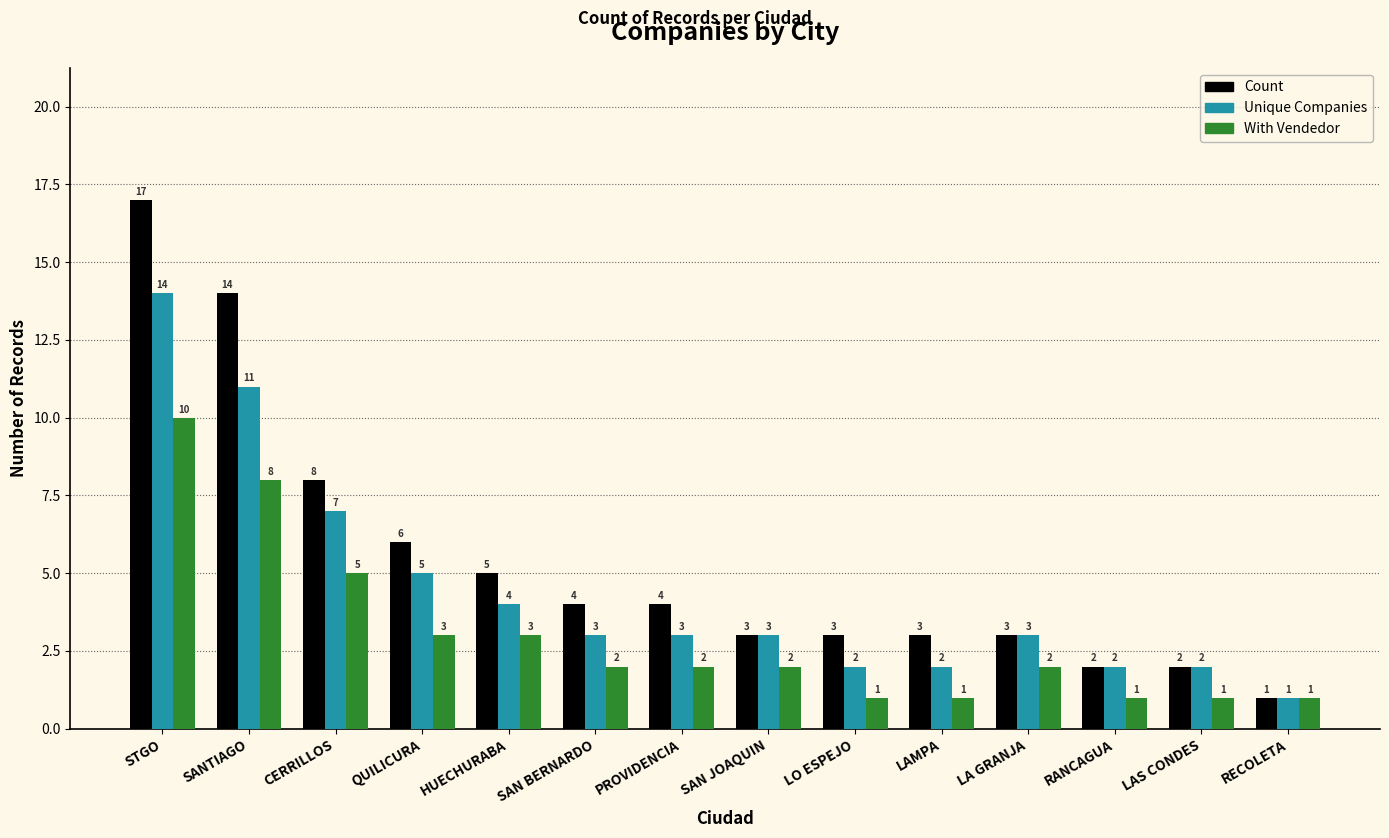

What position from the right is LO ESPEJO?

6